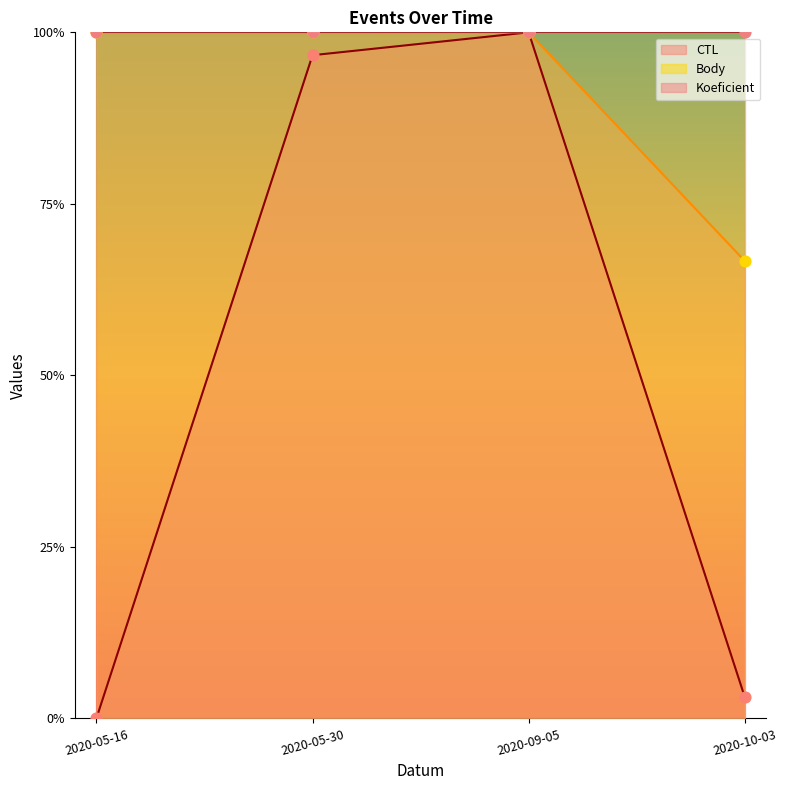

Which series reaches the minimum Y coordinate?

CTL